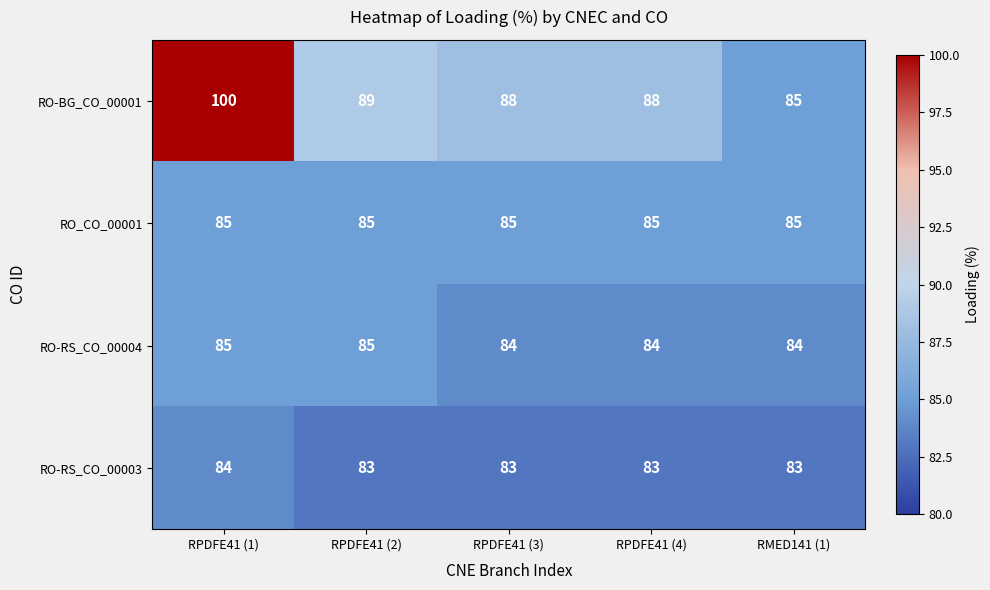

At how many categories does at least one series exceed 95?

1